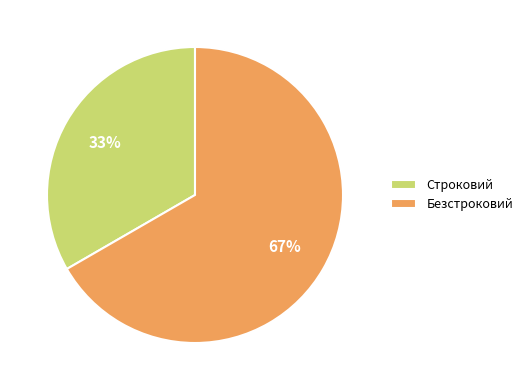

Combined, do Строковий and Безстроковий account for over 50%?

Yes